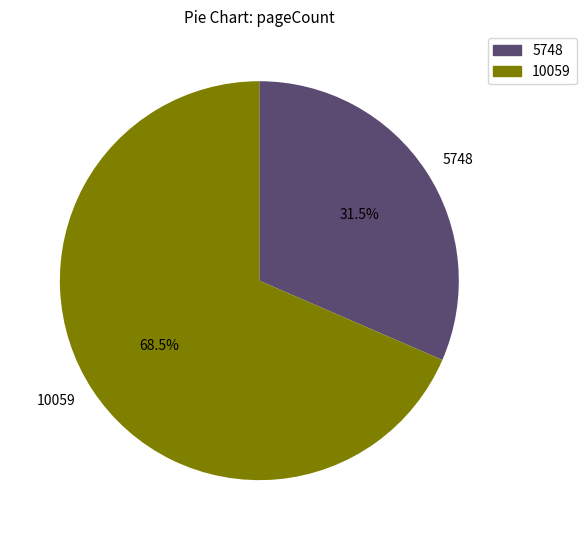

Does any single category account for the majority?

Yes